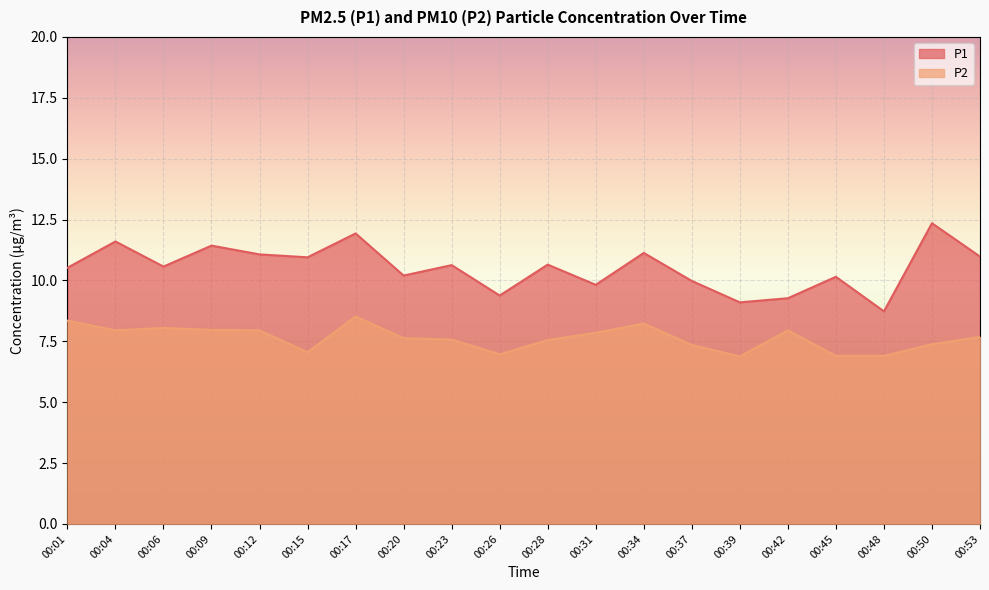

Reading left to right, extract all data points from this chart.

P1: 00:01=10.5	00:04=11.6	00:06=10.6	00:09=11.4	00:12=11.1	00:15=10.9	00:17=11.9	00:20=10.2	00:23=10.6	00:26=9.4	00:28=10.7	00:31=9.8	00:34=11.1	00:37=10.0	00:39=9.1	00:42=9.3	00:45=10.2	00:48=8.7	00:50=12.3	00:53=11.0
P2: 00:01=8.3	00:04=8.0	00:06=8.1	00:09=8.0	00:12=8.0	00:15=7.0	00:17=8.5	00:20=7.6	00:23=7.6	00:26=7.0	00:28=7.5	00:31=7.8	00:34=8.2	00:37=7.3	00:39=6.9	00:42=8.0	00:45=6.9	00:48=6.9	00:50=7.4	00:53=7.7